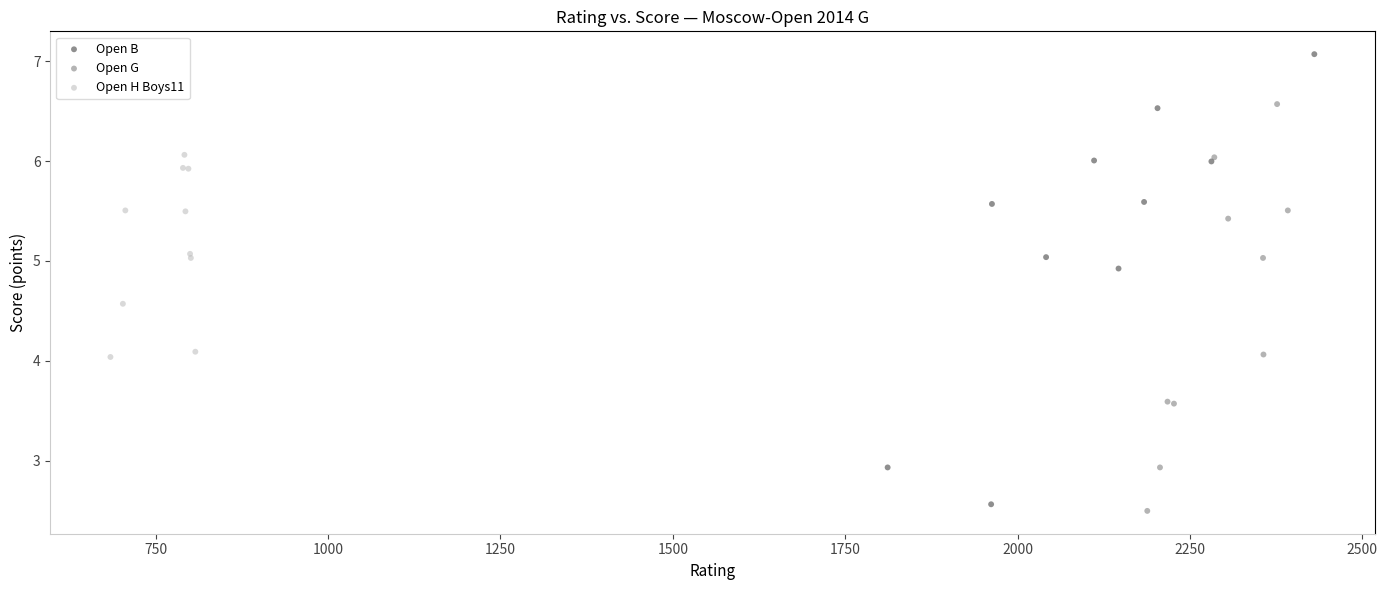

Which series has the largest Y range (max minus min)?

Open B